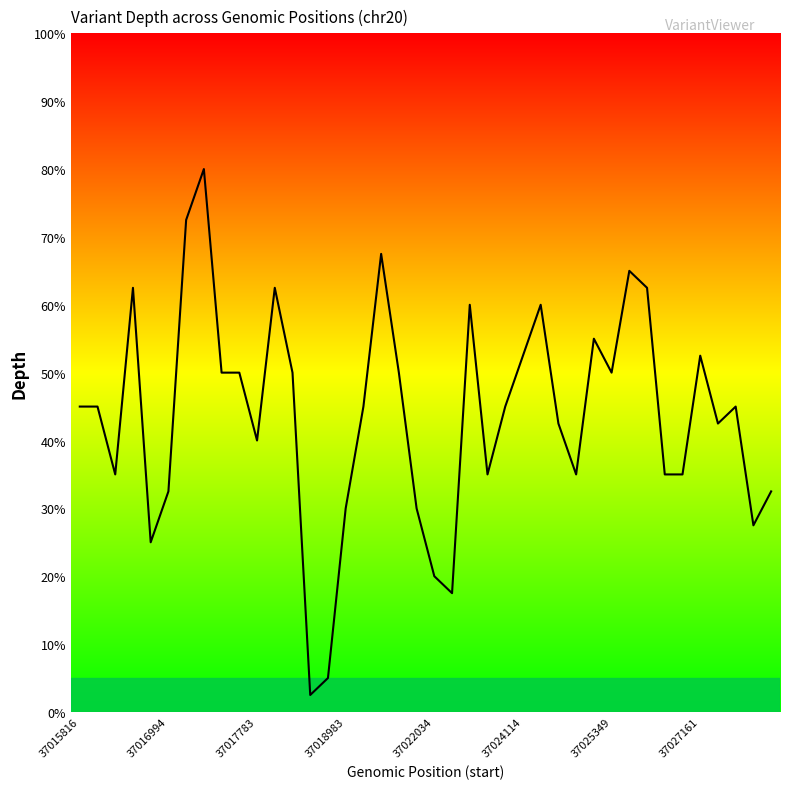

Does the chart have visible grid lines?

No